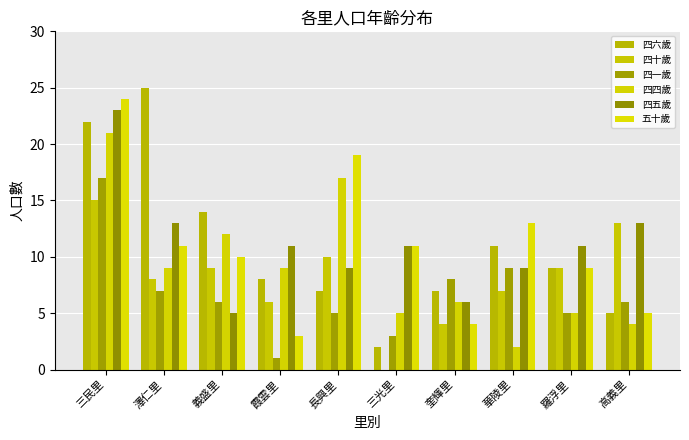

Reading left to right, list all the values displayed in this chart.

四六歲: 三民里=22	澤仁里=25	義盛里=14	霞雲里=8	長興里=7	三光里=2	奎輝里=7	華陵里=11	羅浮里=9	高義里=5
四十歲: 三民里=15	澤仁里=8	義盛里=9	霞雲里=6	長興里=10	三光里=0	奎輝里=4	華陵里=7	羅浮里=9	高義里=13
四一歲: 三民里=17	澤仁里=7	義盛里=6	霞雲里=1	長興里=5	三光里=3	奎輝里=8	華陵里=9	羅浮里=5	高義里=6
四四歲: 三民里=21	澤仁里=9	義盛里=12	霞雲里=9	長興里=17	三光里=5	奎輝里=6	華陵里=2	羅浮里=5	高義里=4
四五歲: 三民里=23	澤仁里=13	義盛里=5	霞雲里=11	長興里=9	三光里=11	奎輝里=6	華陵里=9	羅浮里=11	高義里=13
五十歲: 三民里=24	澤仁里=11	義盛里=10	霞雲里=3	長興里=19	三光里=11	奎輝里=4	華陵里=13	羅浮里=9	高義里=5